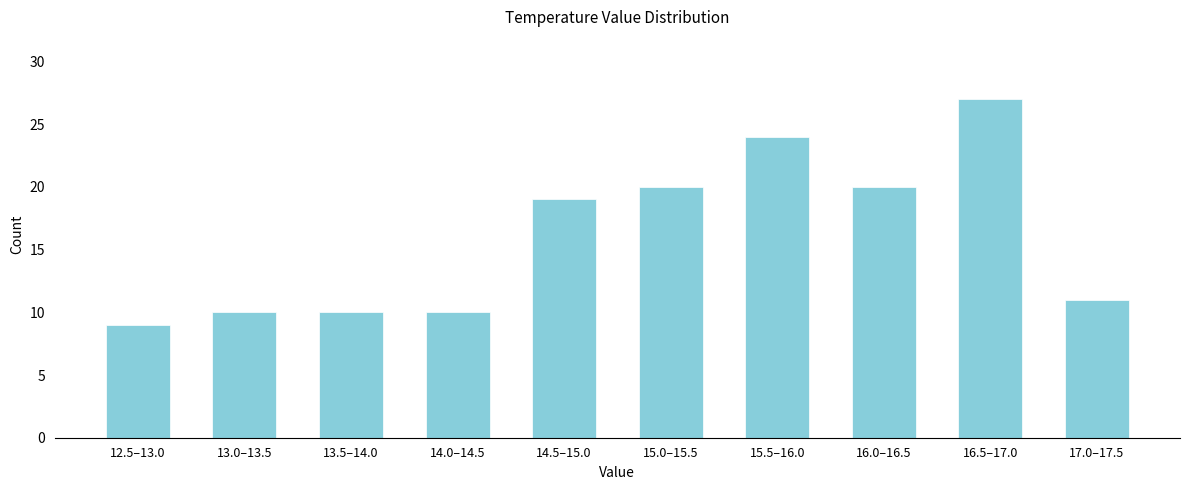

Reading right to left, extract all data points from this chart.

11	27	20	24	20	19	10	10	10	9